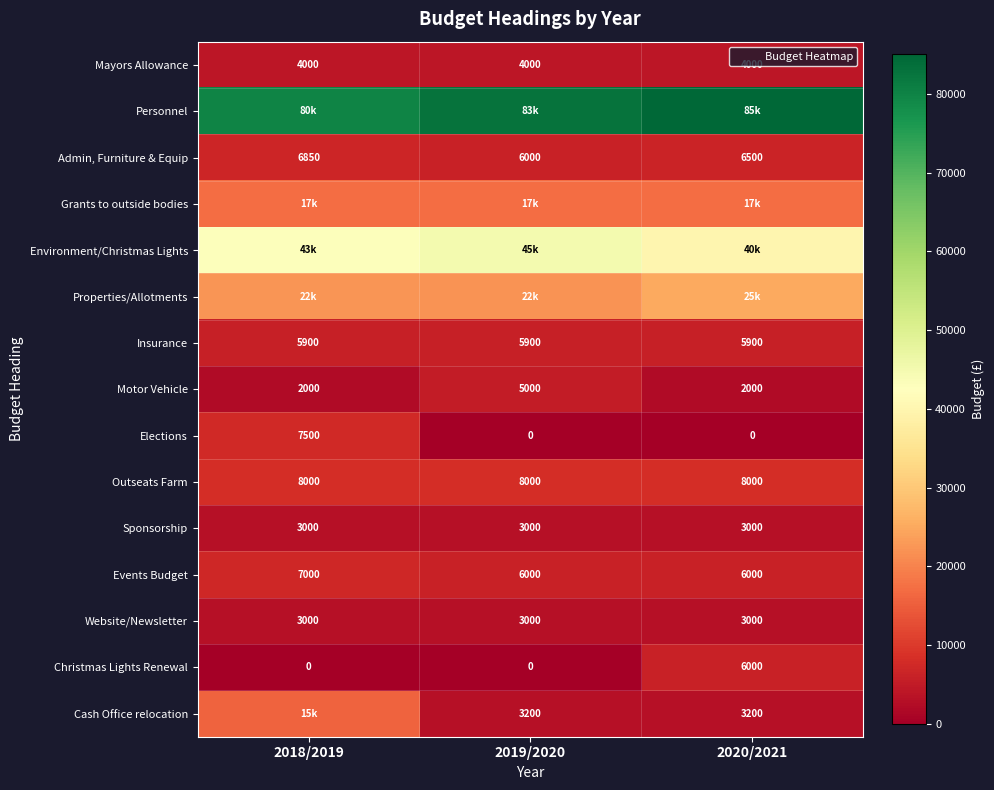

Is it true that Insurance equals 5900 at 2020/2021?

True